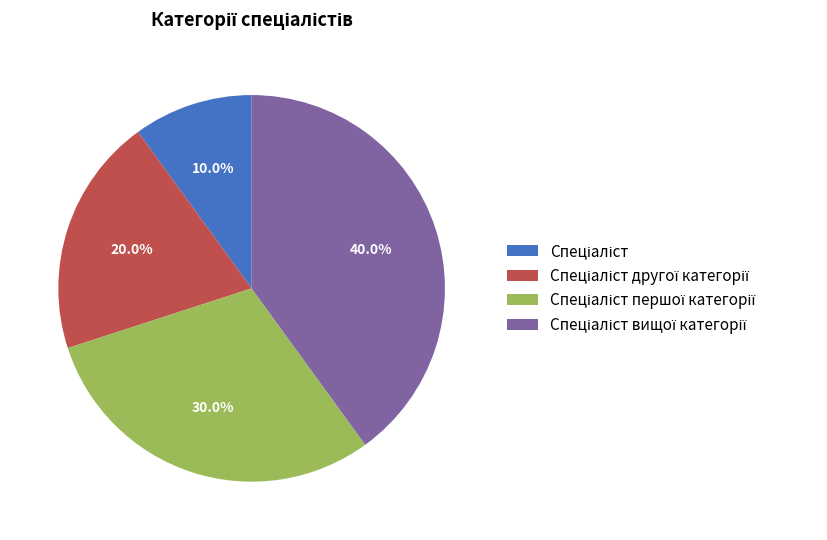

Is there any slice that represents more than half of the pie?

No